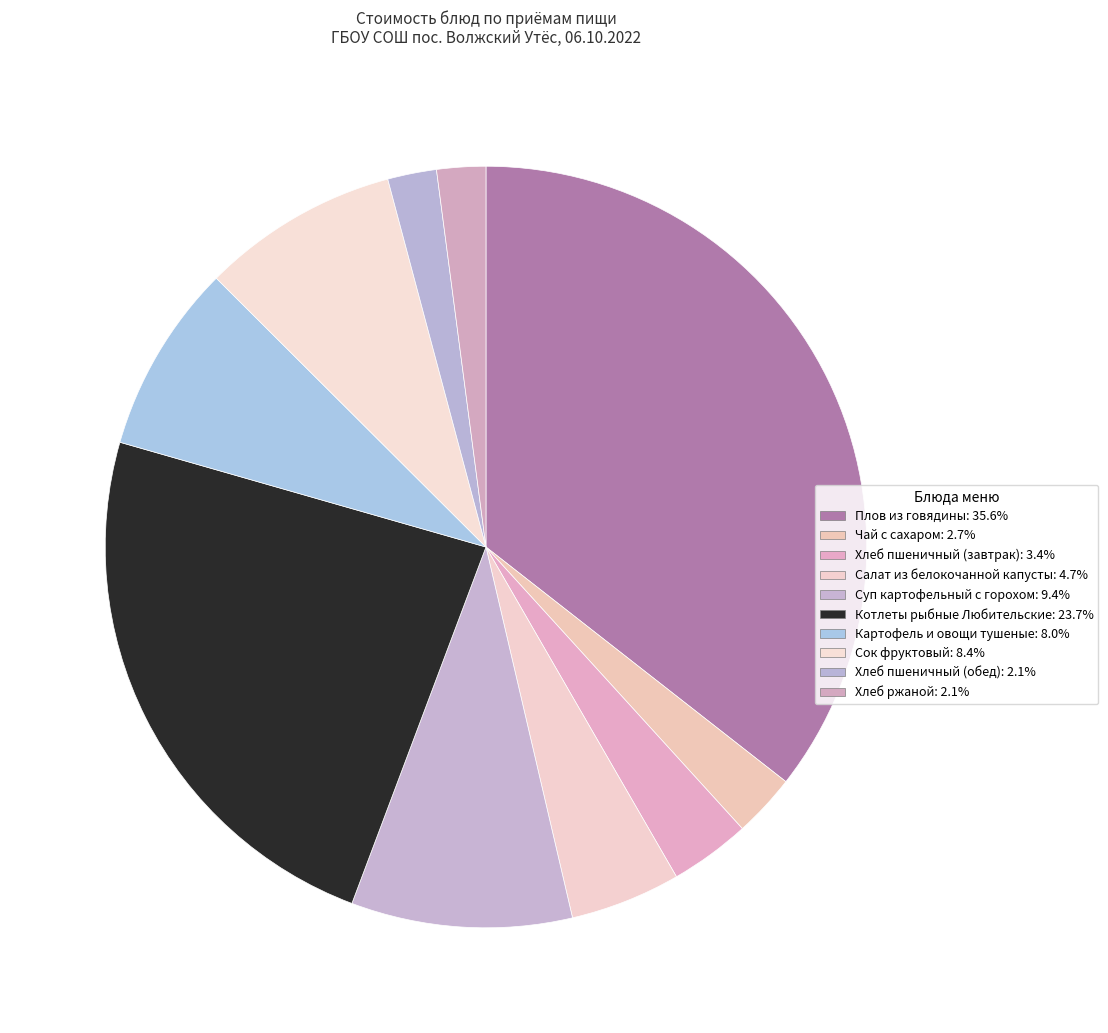

Is Сок фруктовый the majority of the pie?

No